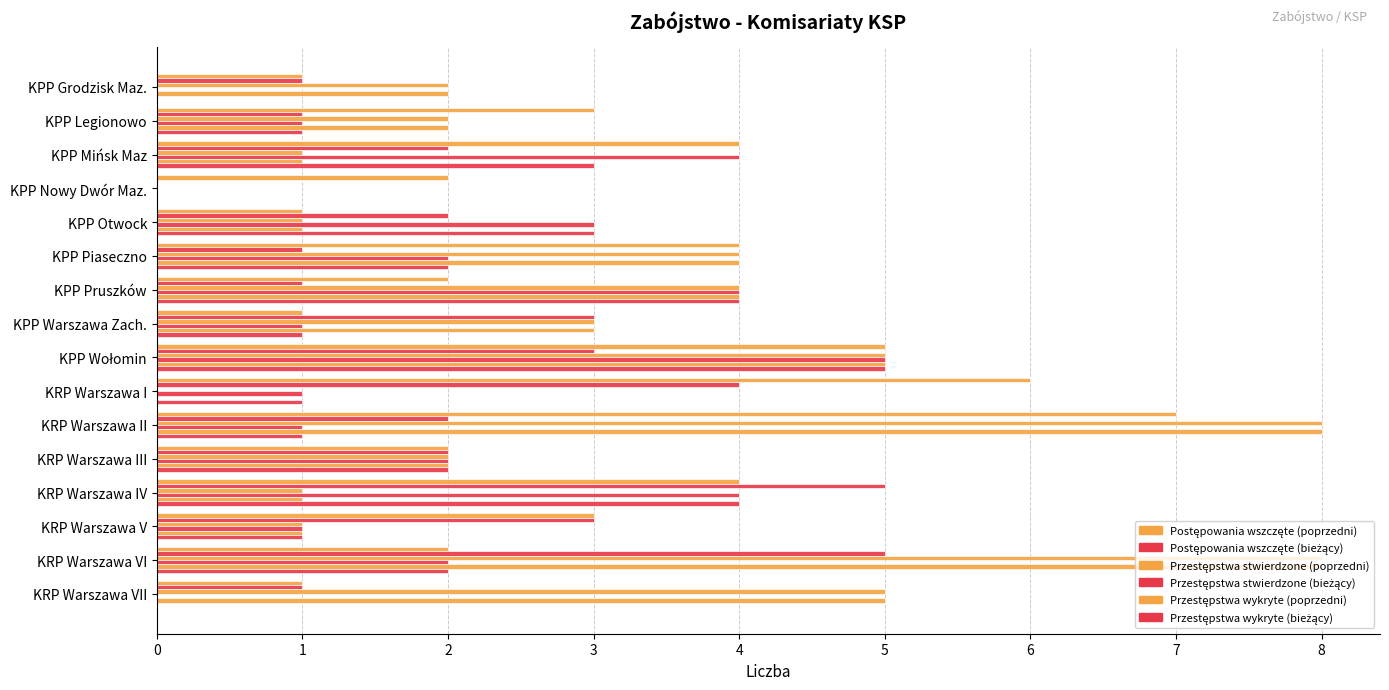

List the series in order of their peak value, lowest first.

Postępowania wszczęte (bieżący), Przestępstwa stwierdzone (bieżący), Przestępstwa wykryte (bieżący), Postępowania wszczęte (poprzedni), Przestępstwa stwierdzone (poprzedni), Przestępstwa wykryte (poprzedni)